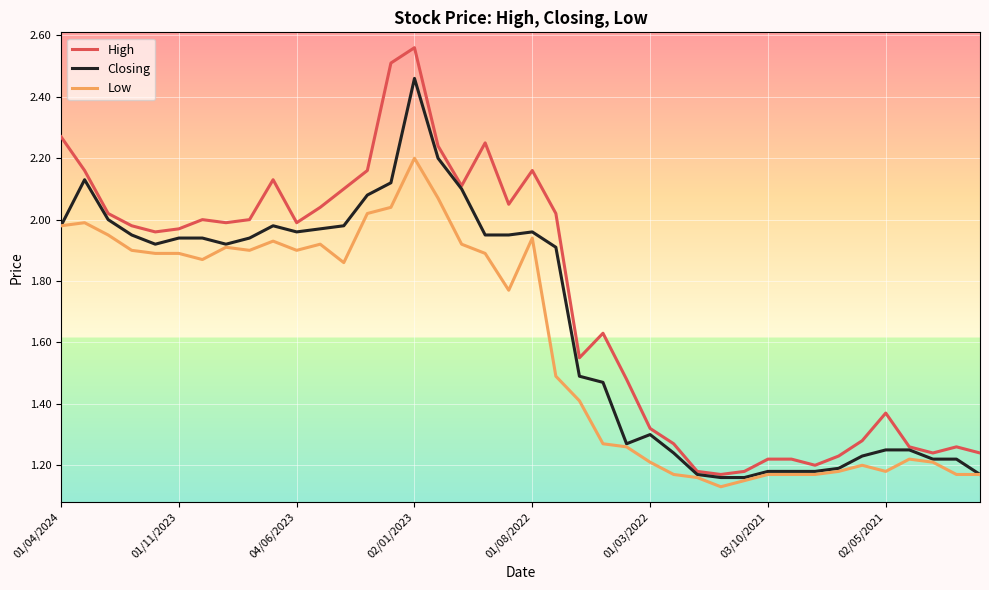

Rank the series by their maximum value, from highest to lowest.

High, Closing, Low